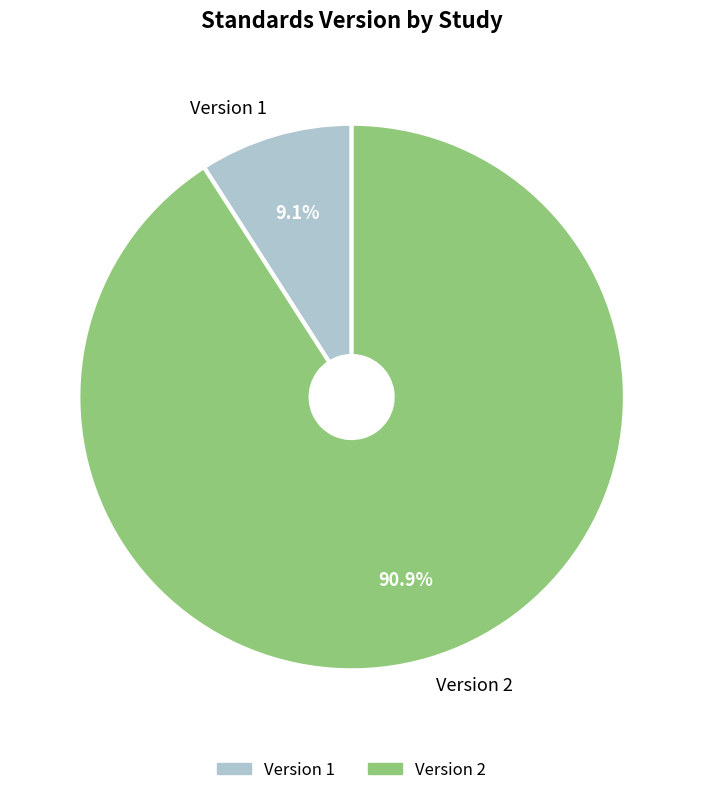

Between Version 2 and Version 1, which is larger?

Version 2